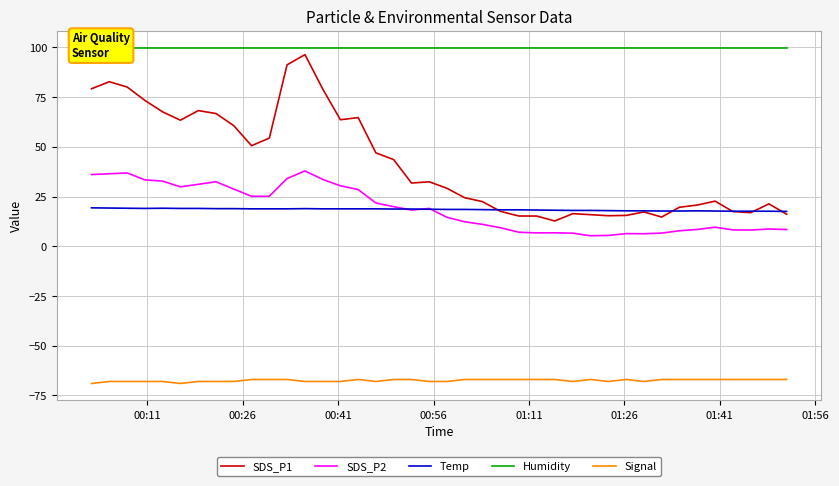

Which series has the largest total across all categories?

Humidity